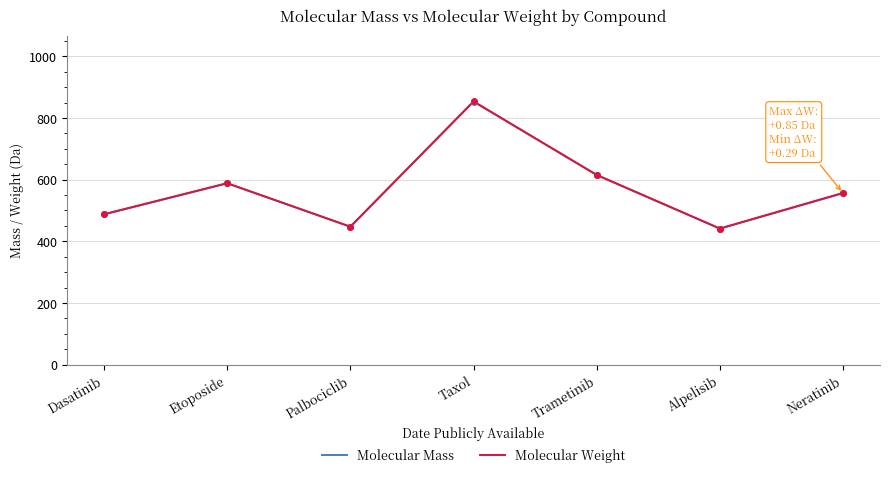

At which category does Molecular Weight reach its first local valley?

Palbociclib